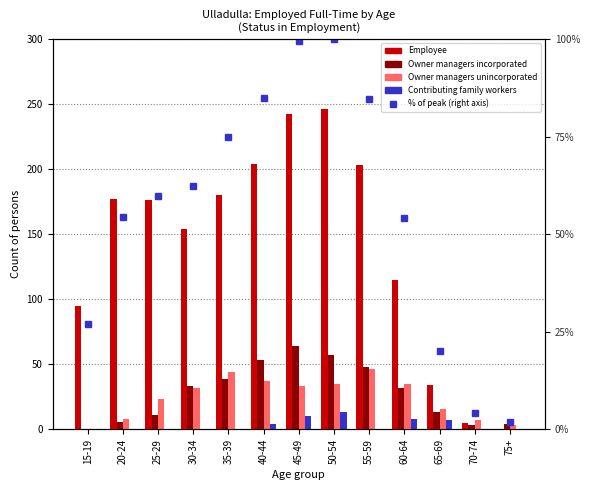

Rank the categories by Contributing family workers value from lowest to highest.

15-19, 20-24, 25-29, 30-34, 35-39, 55-59, 70-74, 75+, 40-44, 65-69, 60-64, 45-49, 50-54